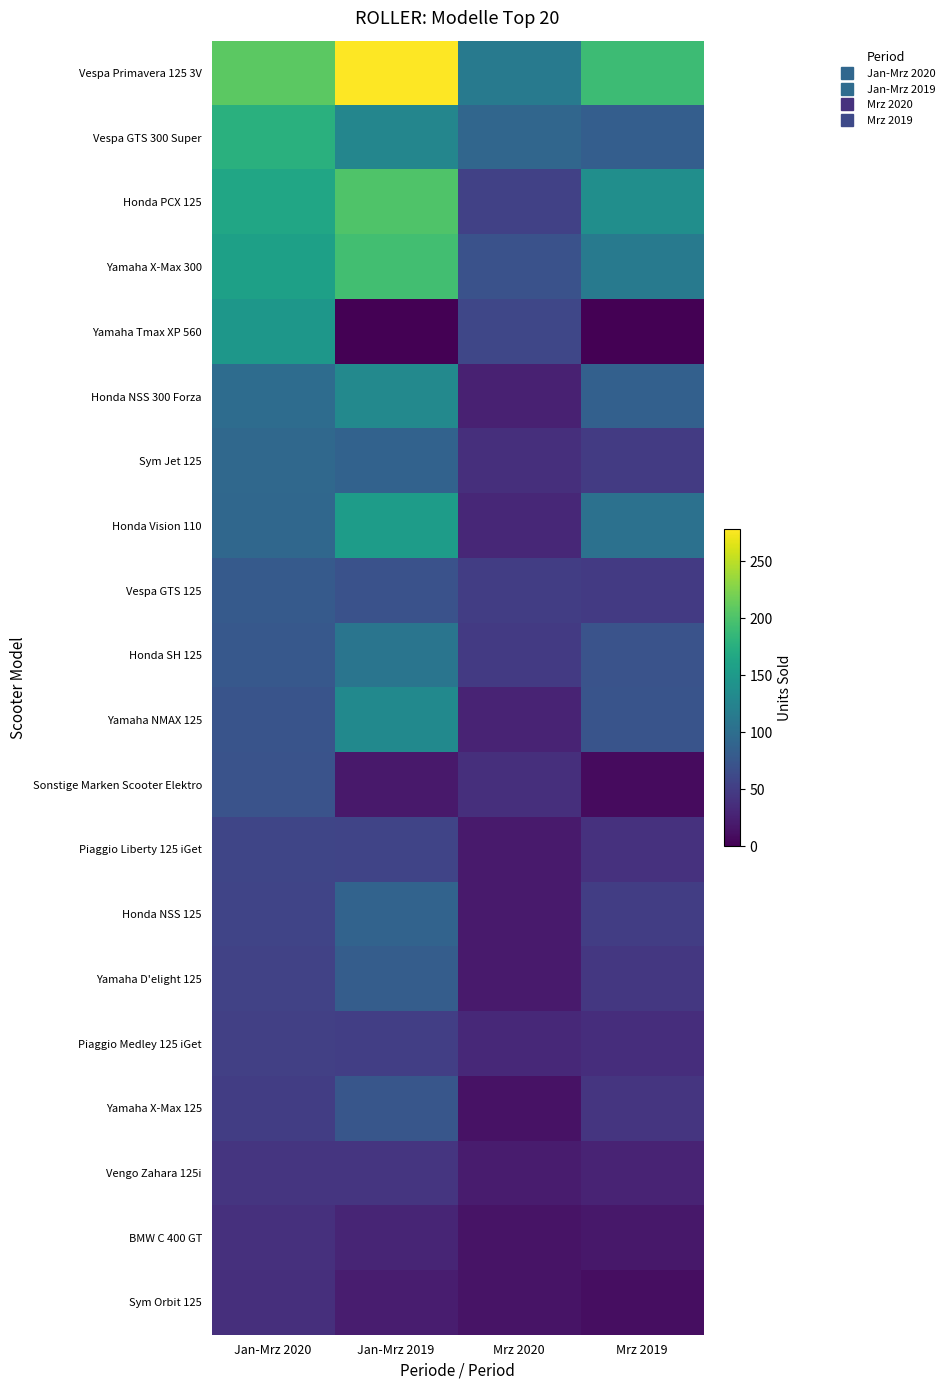

Reading right to left, transcribe all the data shown in this chart.

Vespa Primavera 125 3V: Mrz 2019=191	Mrz 2020=113	Jan-Mrz 2019=278	Jan-Mrz 2020=208
Vespa GTS 300 Super: Mrz 2019=83	Mrz 2020=92	Jan-Mrz 2019=128	Jan-Mrz 2020=177
Honda PCX 125: Mrz 2019=137	Mrz 2020=54	Jan-Mrz 2019=201	Jan-Mrz 2020=164
Yamaha X-Max 300: Mrz 2019=115	Mrz 2020=70	Jan-Mrz 2019=194	Jan-Mrz 2020=158
Yamaha Tmax XP 560: Mrz 2019=0	Mrz 2020=59	Jan-Mrz 2019=0	Jan-Mrz 2020=147
Honda NSS 300 Forza: Mrz 2019=85	Mrz 2020=25	Jan-Mrz 2019=131	Jan-Mrz 2020=98
Sym Jet 125: Mrz 2019=48	Mrz 2020=37	Jan-Mrz 2019=87	Jan-Mrz 2020=94
Honda Vision 110: Mrz 2019=104	Mrz 2020=31	Jan-Mrz 2019=154	Jan-Mrz 2020=93
Vespa GTS 125: Mrz 2019=47	Mrz 2020=50	Jan-Mrz 2019=70	Jan-Mrz 2020=79
Honda SH 125: Mrz 2019=71	Mrz 2020=47	Jan-Mrz 2019=108	Jan-Mrz 2020=77
Yamaha NMAX 125: Mrz 2019=72	Mrz 2020=28	Jan-Mrz 2019=132	Jan-Mrz 2020=72
Sonstige Marken Scooter Elektro: Mrz 2019=8	Mrz 2020=37	Jan-Mrz 2019=19	Jan-Mrz 2020=71
Piaggio Liberty 125 iGet: Mrz 2019=40	Mrz 2020=20	Jan-Mrz 2019=57	Jan-Mrz 2020=58
Honda NSS 125: Mrz 2019=50	Mrz 2020=20	Jan-Mrz 2019=88	Jan-Mrz 2020=57
Yamaha D'elight 125: Mrz 2019=45	Mrz 2020=20	Jan-Mrz 2019=82	Jan-Mrz 2020=55
Piaggio Medley 125 iGet: Mrz 2019=36	Mrz 2020=32	Jan-Mrz 2019=52	Jan-Mrz 2020=53
Yamaha X-Max 125: Mrz 2019=43	Mrz 2020=14	Jan-Mrz 2019=74	Jan-Mrz 2020=50
Vengo Zahara 125i: Mrz 2019=28	Mrz 2020=21	Jan-Mrz 2019=43	Jan-Mrz 2020=43
BMW C 400 GT: Mrz 2019=18	Mrz 2020=15	Jan-Mrz 2019=29	Jan-Mrz 2020=39
Sym Orbit 125: Mrz 2019=10	Mrz 2020=15	Jan-Mrz 2019=22	Jan-Mrz 2020=38